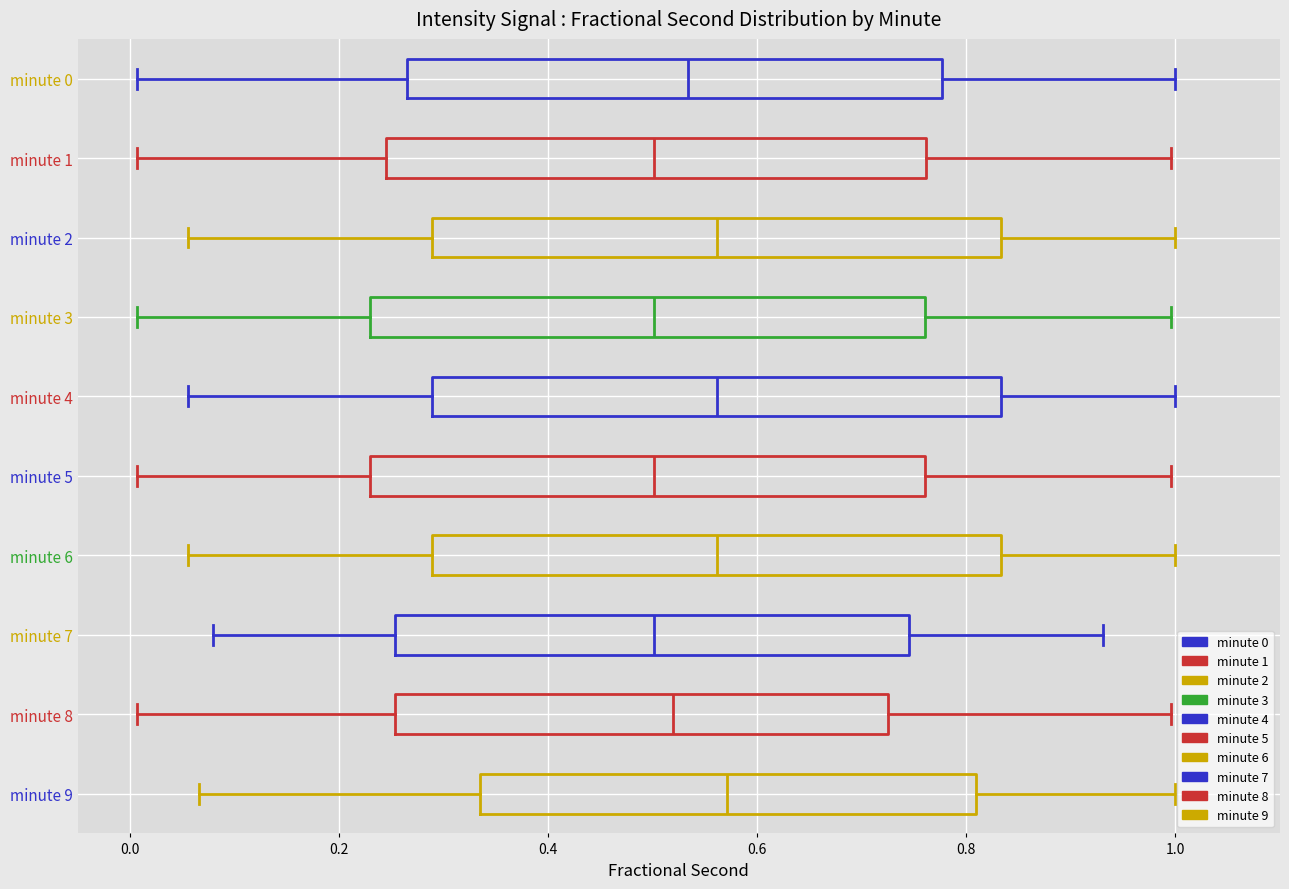

Reading bottom to top, transcribe this box plot: for each box, give where its median line is, the range the box spans, and where its two whiskers end, as read against the x-axis. The values are not printed on the chart, so give them approximately, as read against the axis.

minute 9: median 0.58, box 0.34 to 0.80, whiskers 0.06 to 1.00
minute 8: median 0.52, box 0.26 to 0.72, whiskers 0.00 to 1.00
minute 7: median 0.50, box 0.26 to 0.74, whiskers 0.08 to 0.94
minute 6: median 0.56, box 0.28 to 0.84, whiskers 0.06 to 1.00
minute 5: median 0.50, box 0.22 to 0.76, whiskers 0.00 to 1.00
minute 4: median 0.56, box 0.28 to 0.84, whiskers 0.06 to 1.00
minute 3: median 0.50, box 0.22 to 0.76, whiskers 0.00 to 1.00
minute 2: median 0.56, box 0.28 to 0.84, whiskers 0.06 to 1.00
minute 1: median 0.50, box 0.24 to 0.76, whiskers 0.00 to 1.00
minute 0: median 0.54, box 0.26 to 0.78, whiskers 0.00 to 1.00